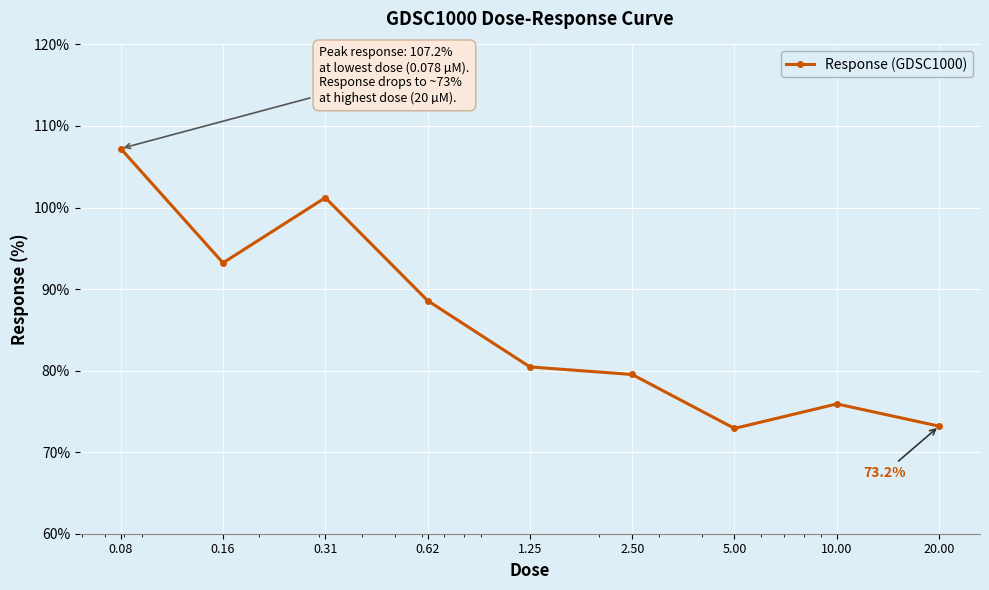

What is the sum of all values?

772.2